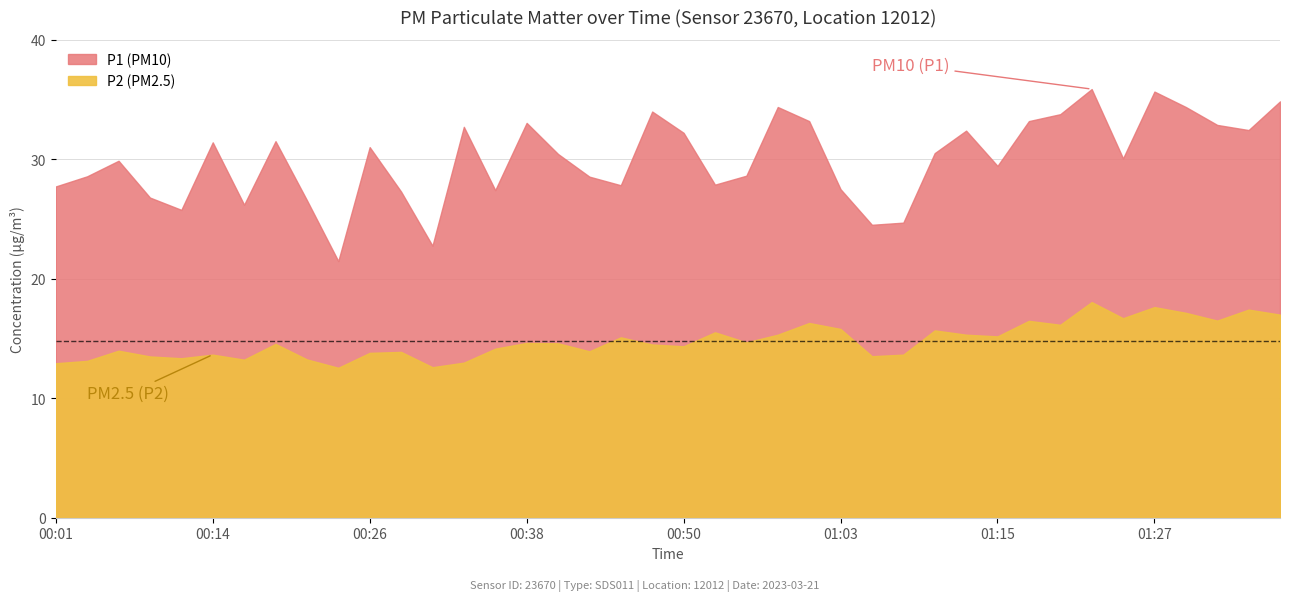

Rank the series at 00:21 from lowest to highest value.

P2, P1